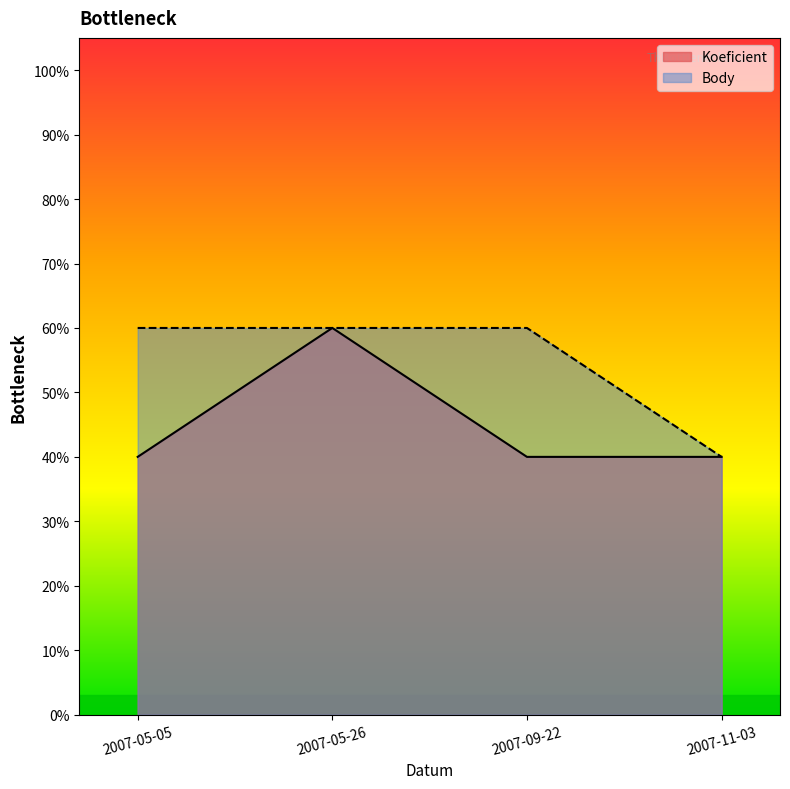

The Koeficient series shows 1 at 2007-05-05. True or false?

False